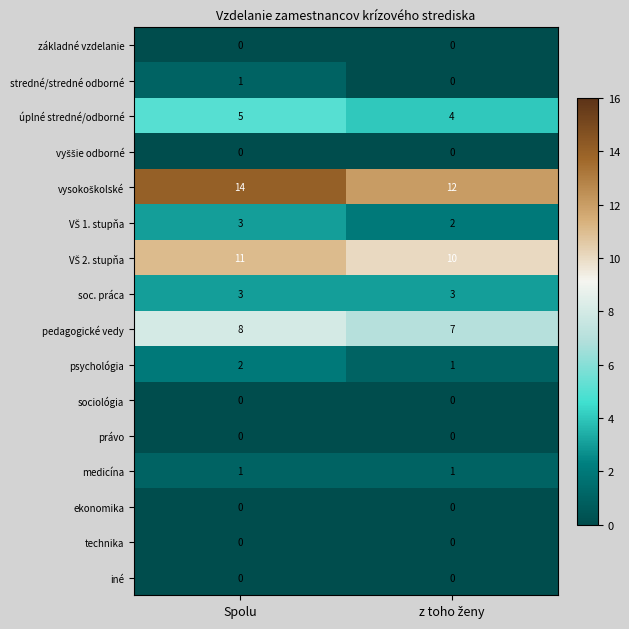

At how many categories does at least one series exceed 6?

2